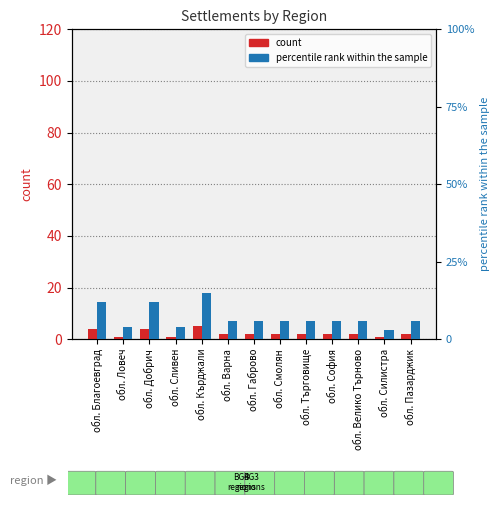

At which category is the sum across all series the highest?

обл. Кърджали